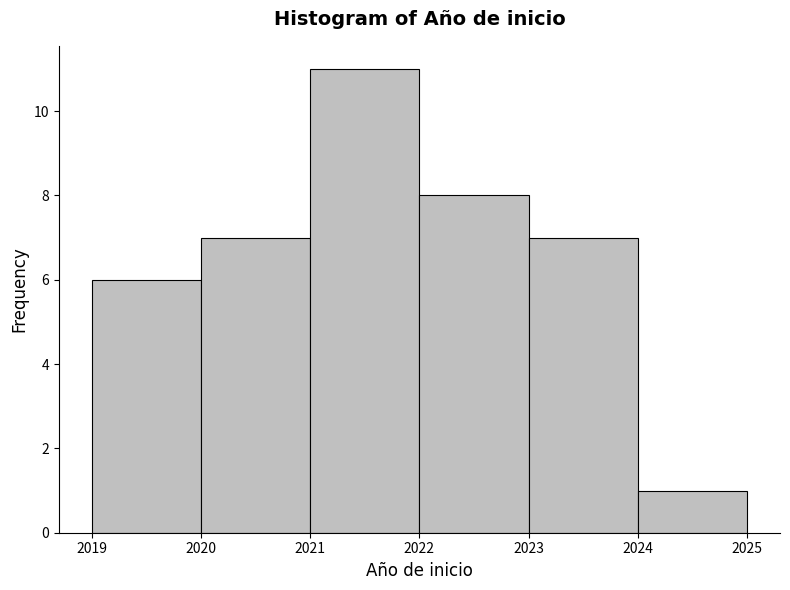

Reading left to right, list every bar in this chart as the range it spans on the x-axis followed by its height. The values are not printed on the chart, so give them approximately, as read against the axis.

2019 to 2020: 6
2020 to 2021: 7
2021 to 2022: 11
2022 to 2023: 8
2023 to 2024: 7
2024 to 2025: 1